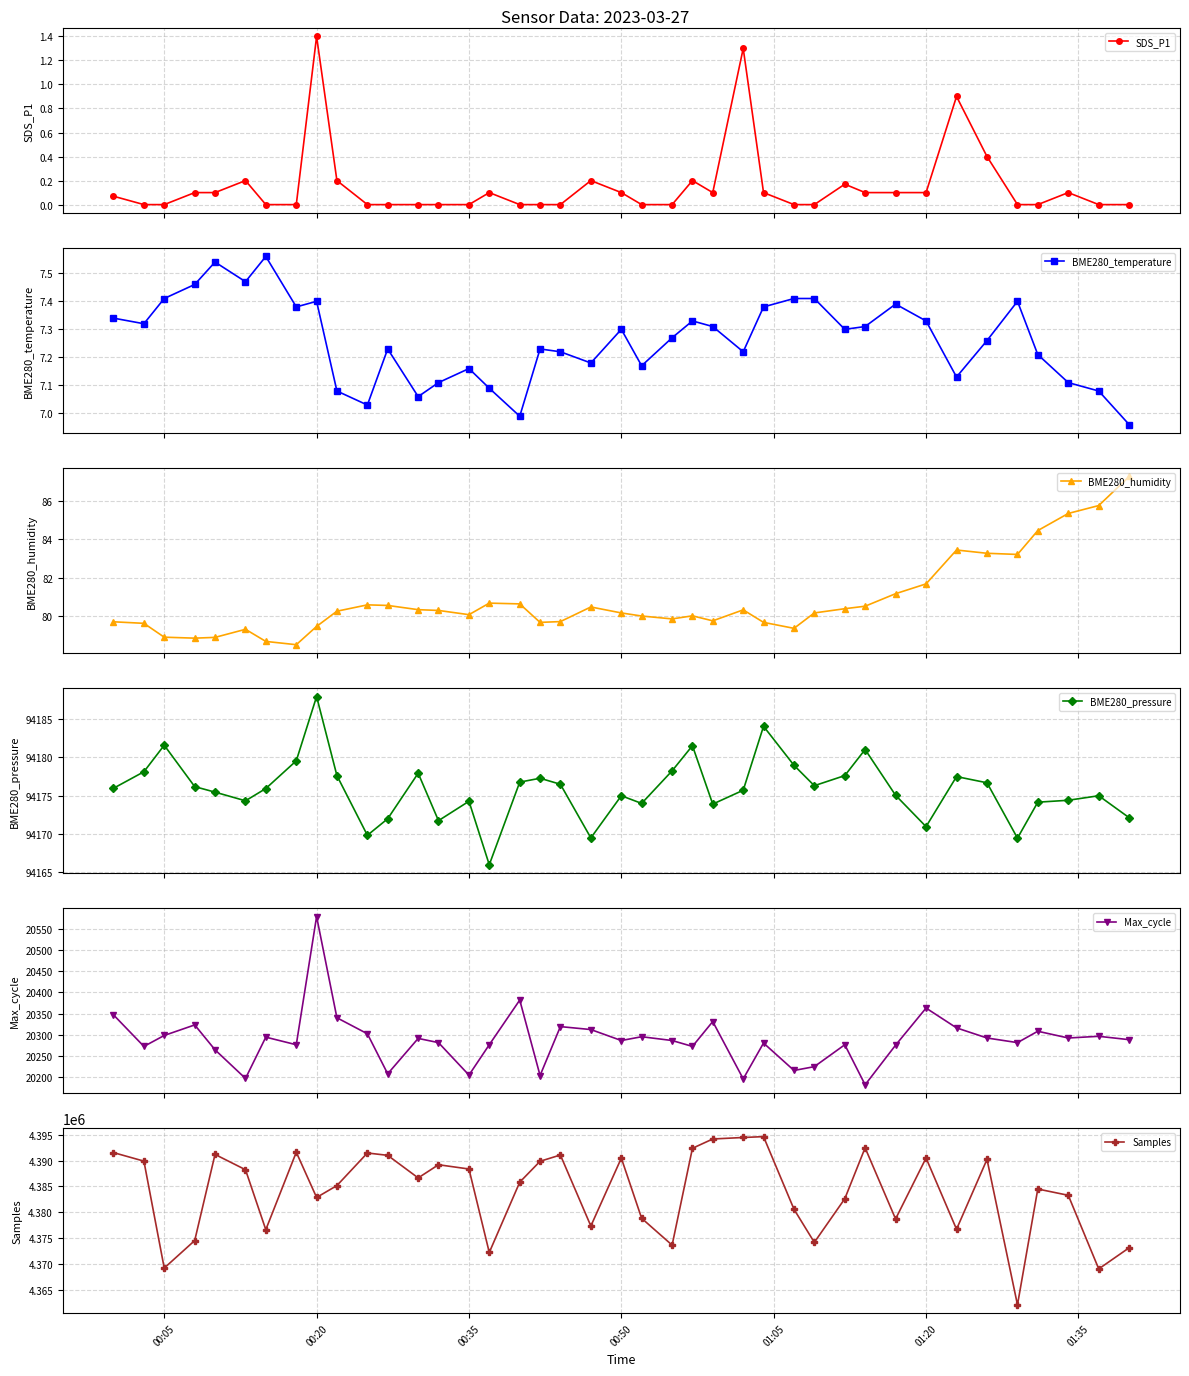

How many values in the BME280_temperature series are below 7?

2